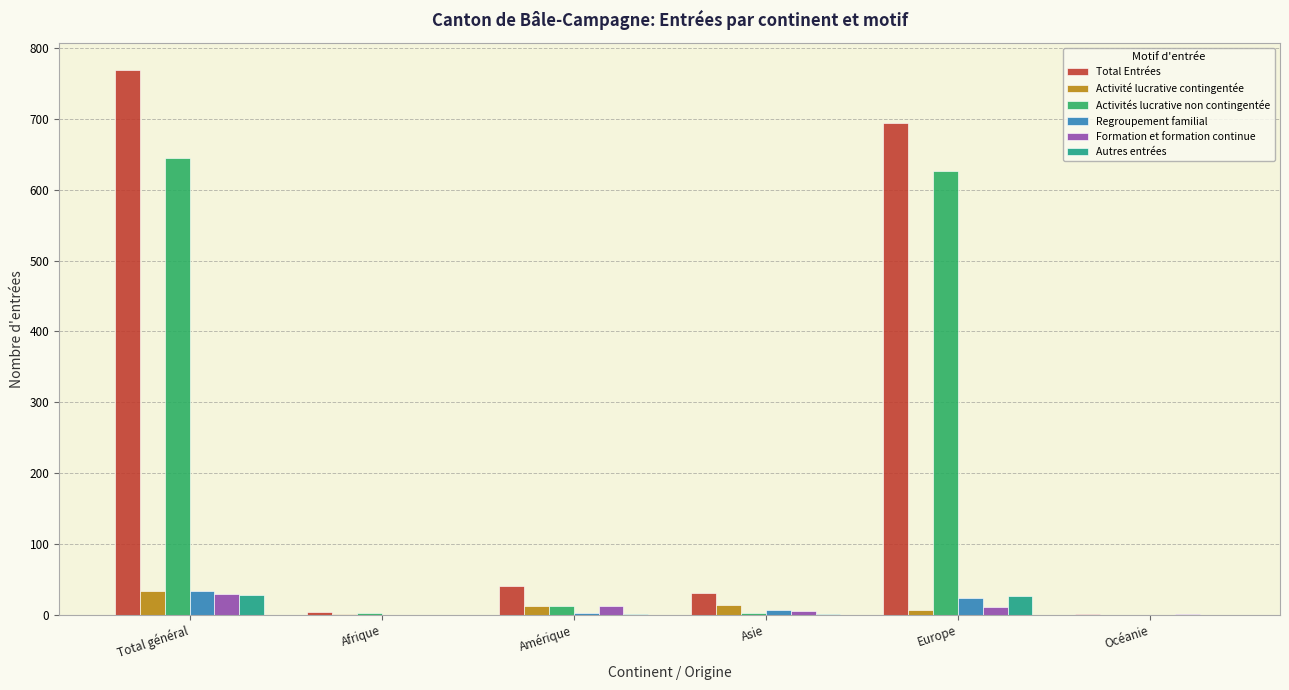

What is the sum of all Regroupement familial values?

66